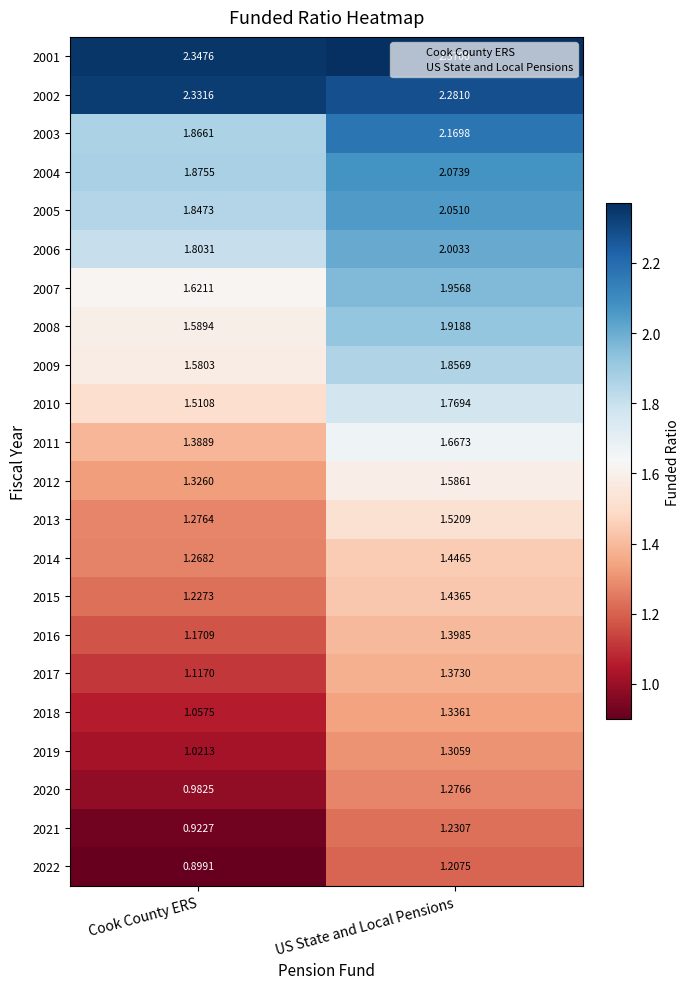

At which label is 2016 closest to 1?

Cook County ERS